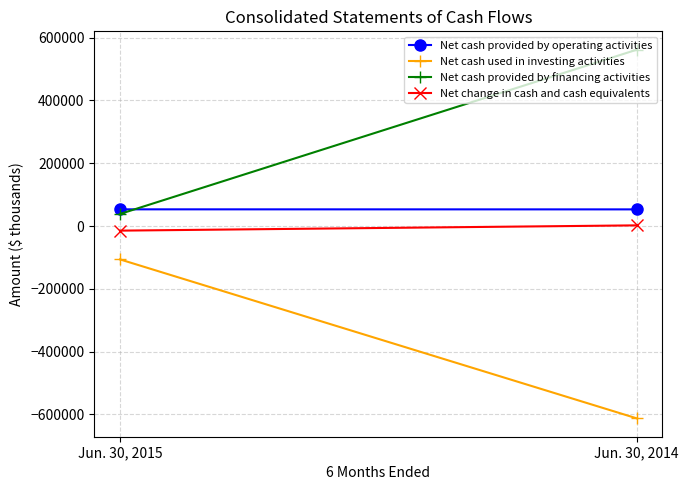

What is the value of the Net cash provided by financing activities point at the 1st from the left?

38466